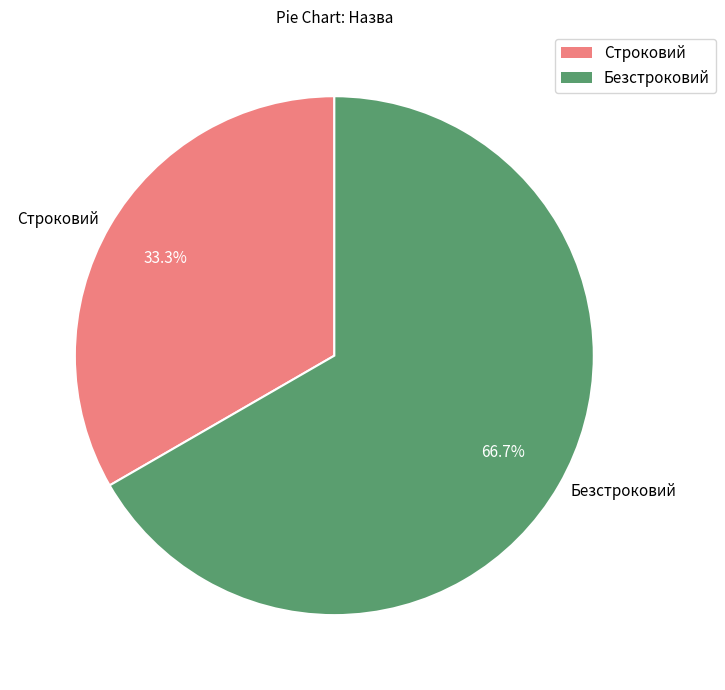

How many segments does this pie chart have?

2